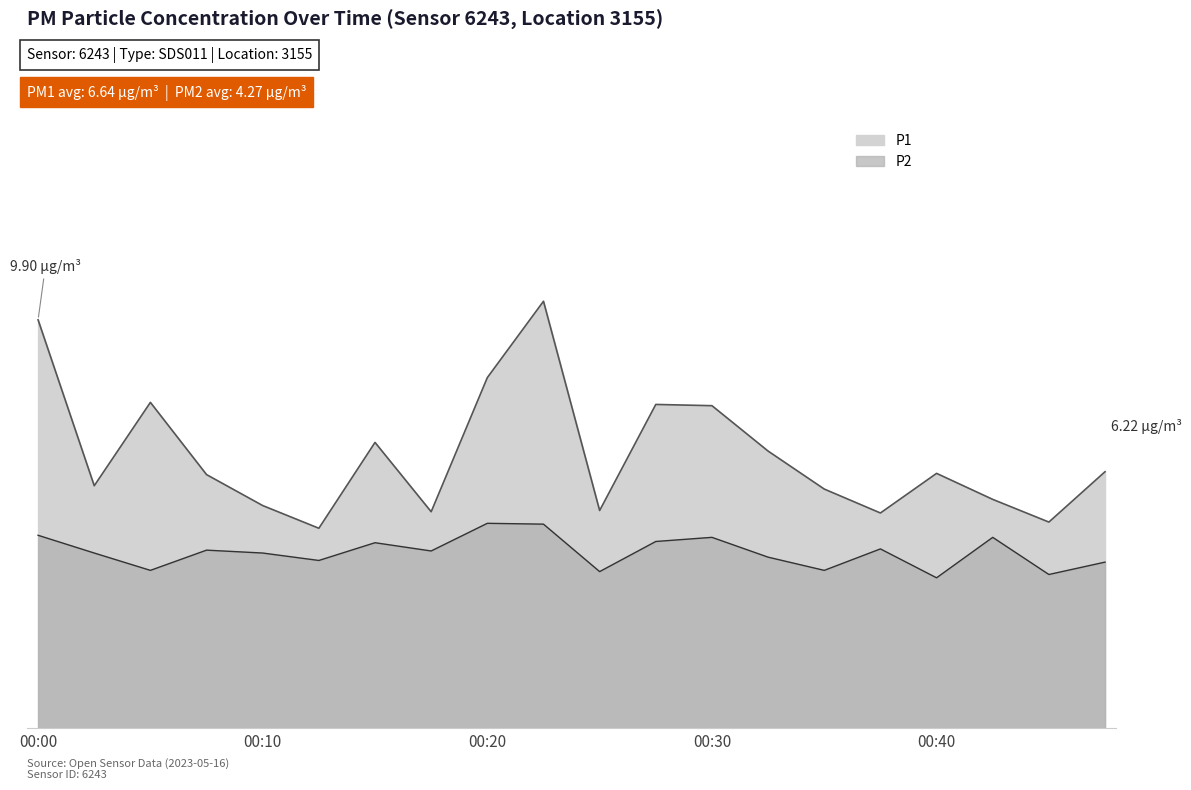

At which category is the sum across all series the highest?

00:23